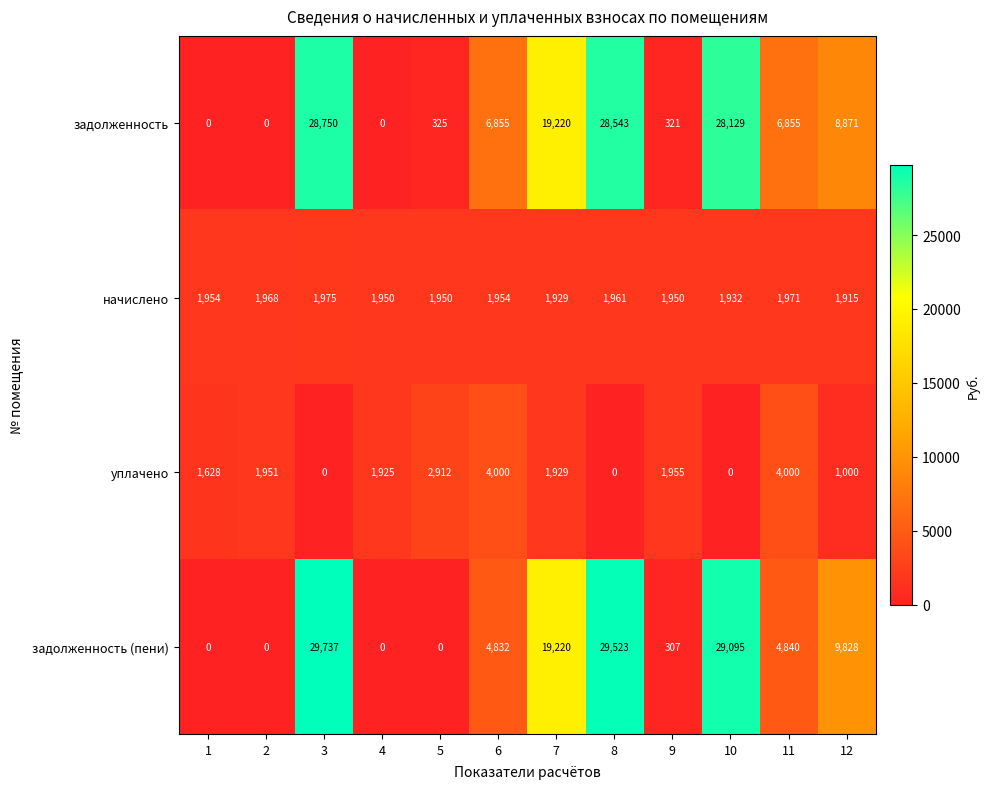

What is the greatest value displayed?

29737